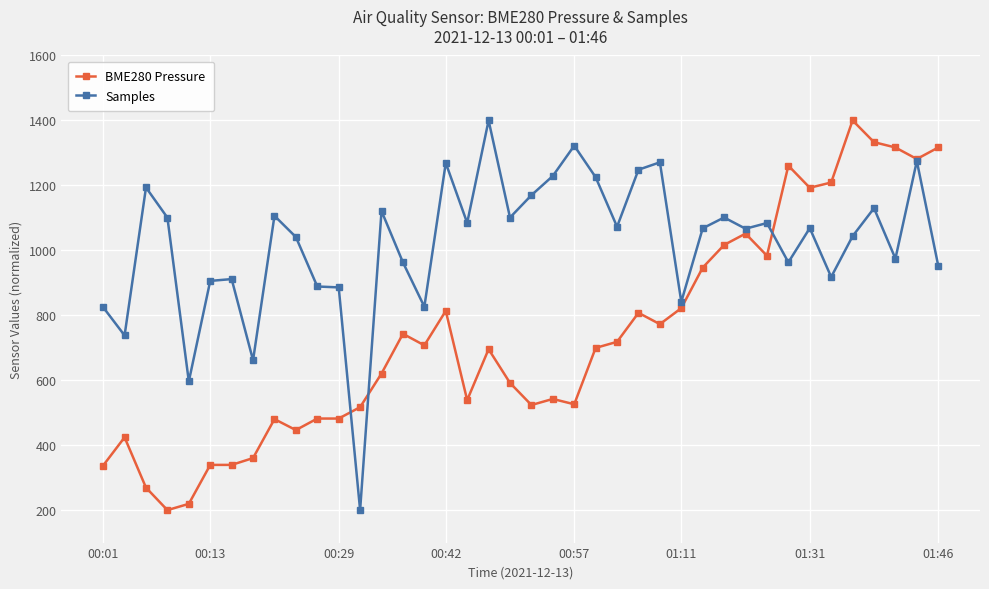

Rank the series by their average value, from lowest to highest.

BME280 Pressure, Samples